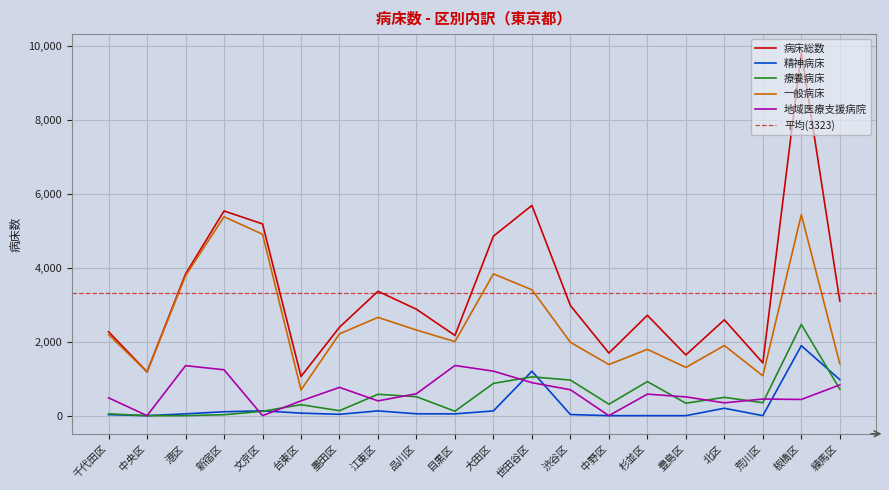

True or false: 病床総数 and 療養病床 intersect in this chart.

False